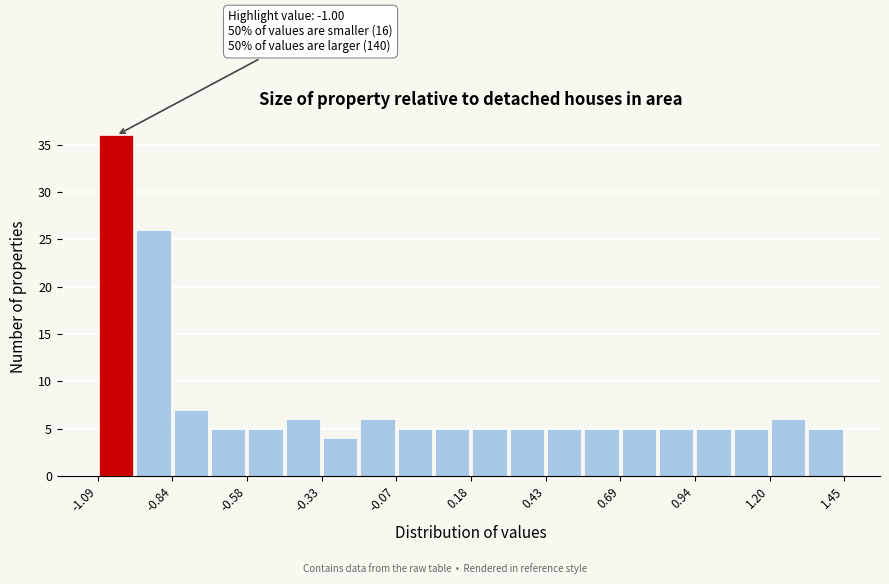

Around what value on the x-axis is the tallest bar? Give the approximate position of its centre, as read against the axis.

-1.05